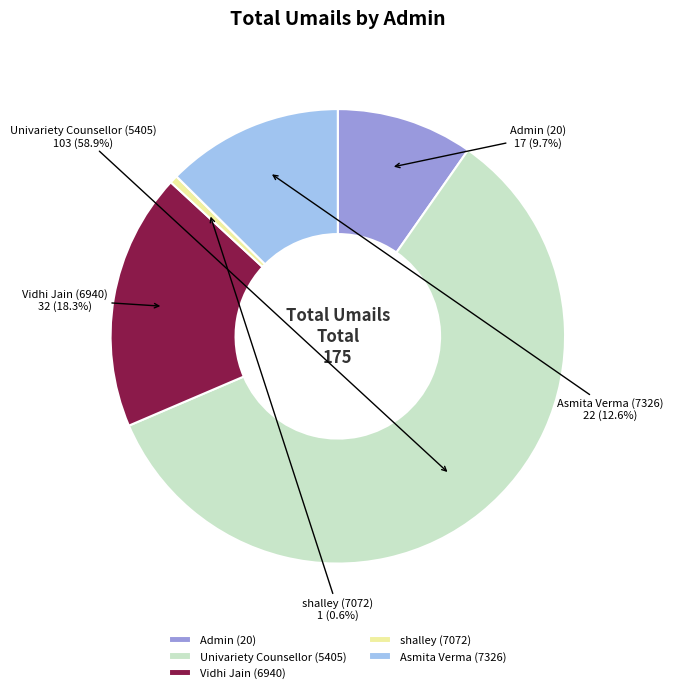

Is it true that Asmita Verma (7326) is 23% of the pie?

False